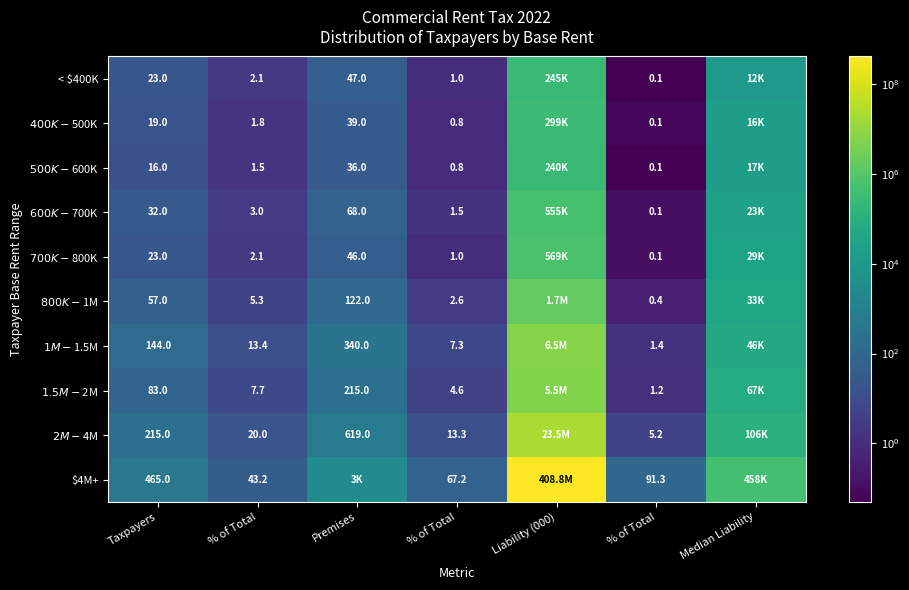

What is the difference between the maximum and minimum values in the $4M+ series?

408830375.8